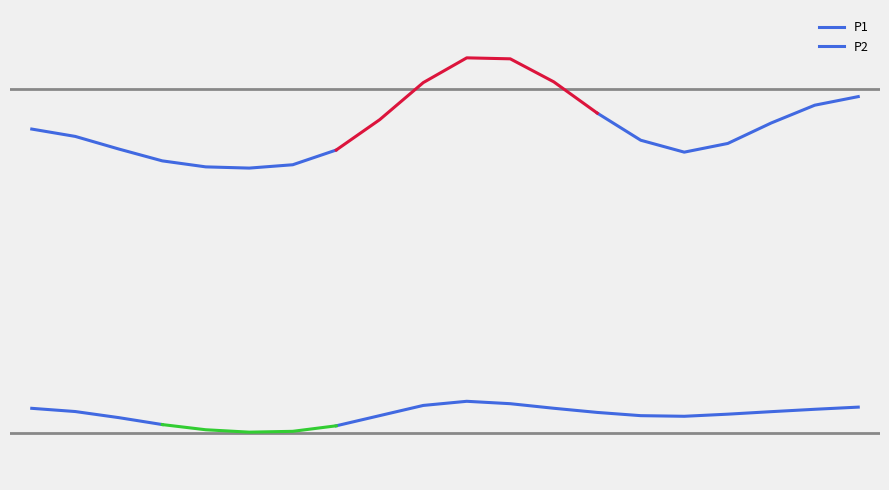

What is the difference between the P2 values at 07:13 and 05:52?

1.5